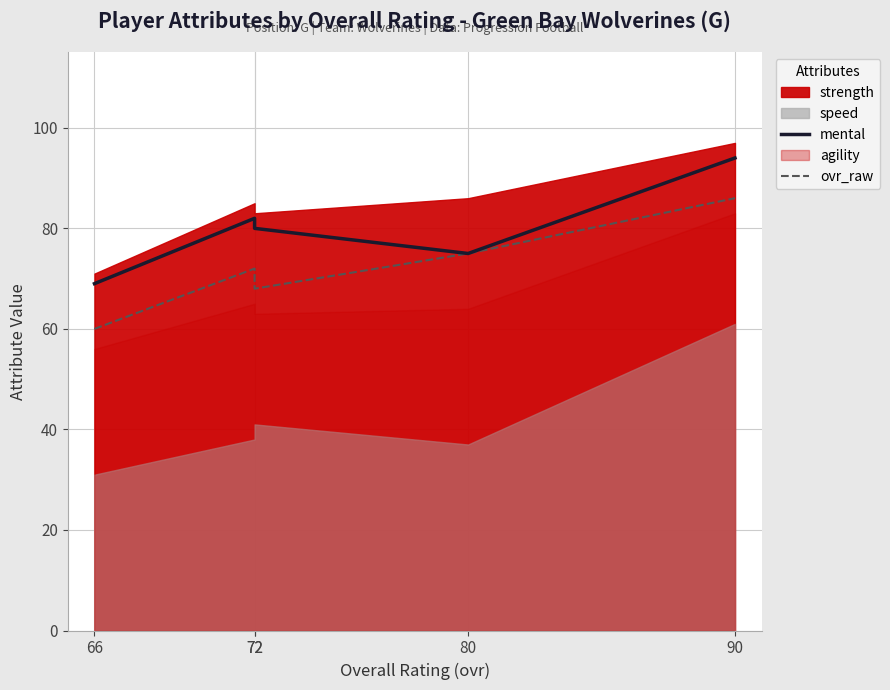

Does the chart have visible grid lines?

Yes